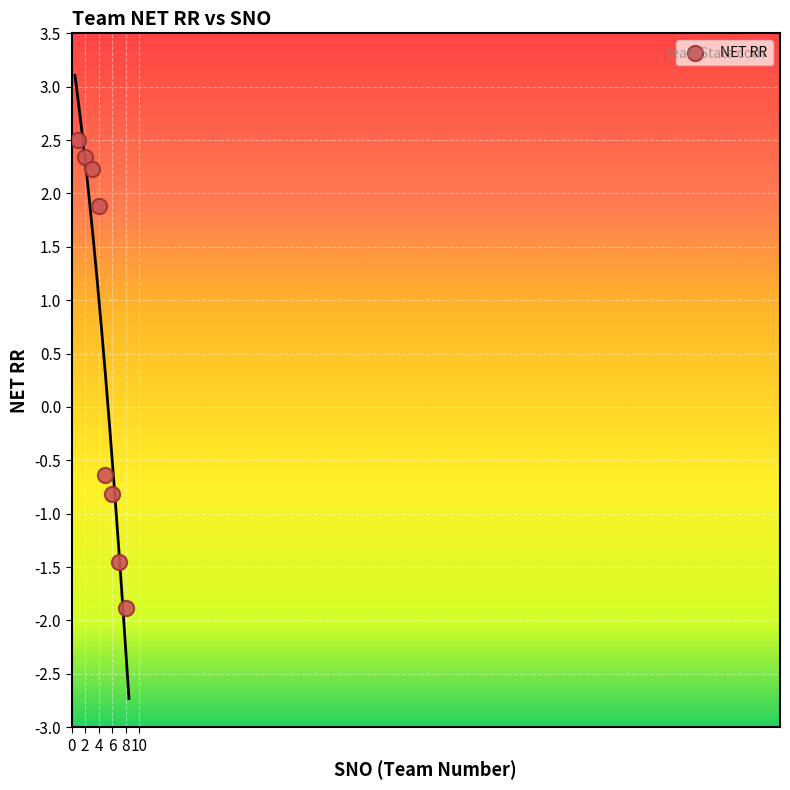

What is the range of X values (max minus min)?

7.0